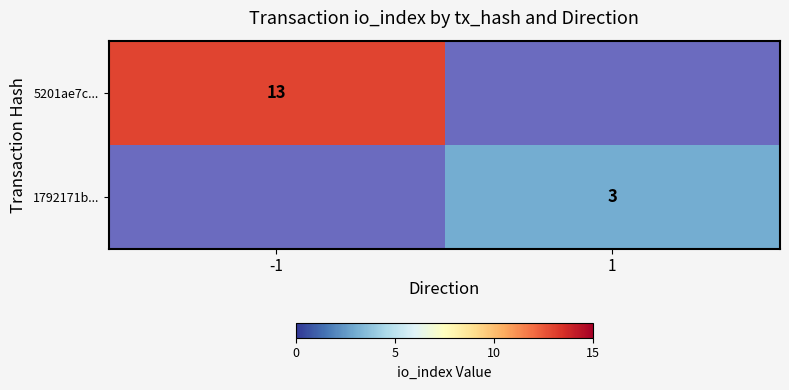

Is it true that 1792171b... equals 3 at 1?

True